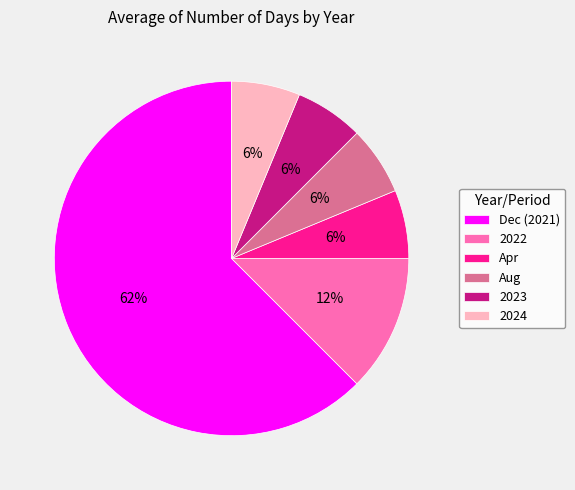

Count the number of slices in the pie.

6